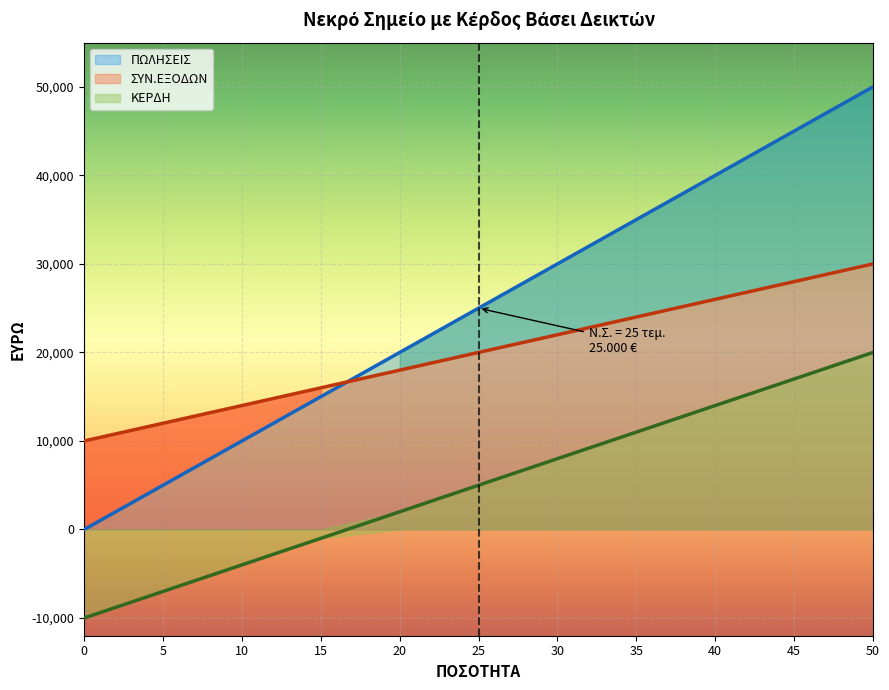

Rank the categories by ΚΕΡΔΗ value from lowest to highest.

0, 5, 10, 15, 20, 25, 30, 35, 40, 45, 50